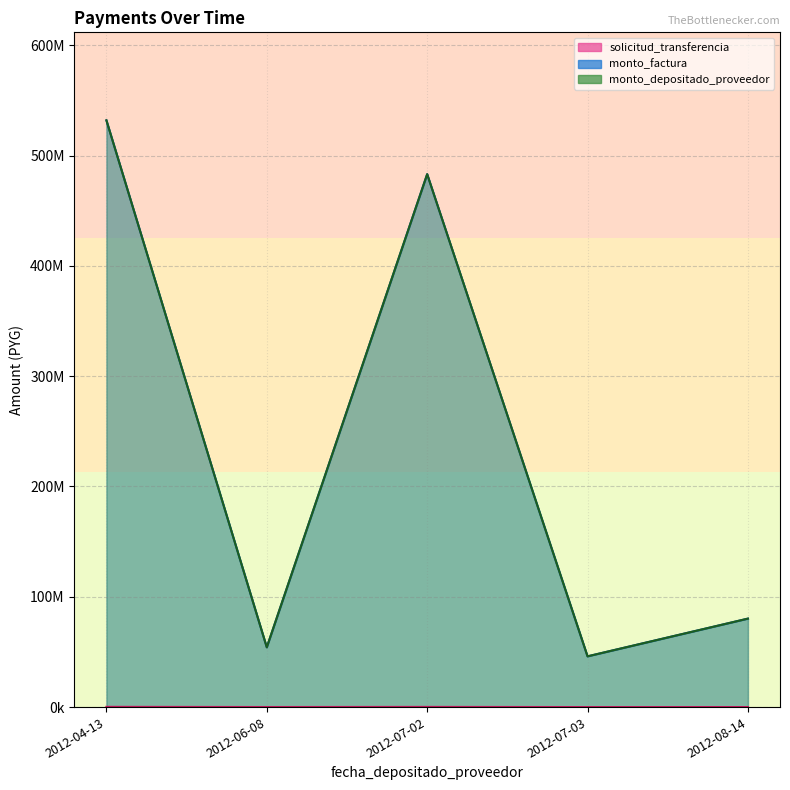

At which label does monto_depositado_proveedor first exceed 66325200?

2012-04-13